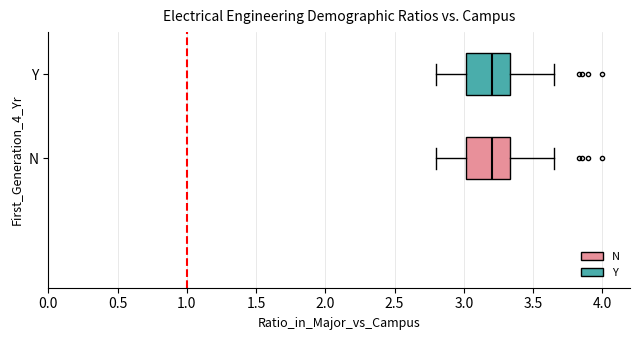

Reading bottom to top, transcribe this box plot: for each box, give where its median line is, the range the box spans, and where its two whiskers end, as read against the x-axis. The values are not printed on the chart, so give them approximately, as read against the axis.

N: median 3.20, box 3.00 to 3.35, whiskers 2.80 to 3.65
Y: median 3.20, box 3.00 to 3.35, whiskers 2.80 to 3.65